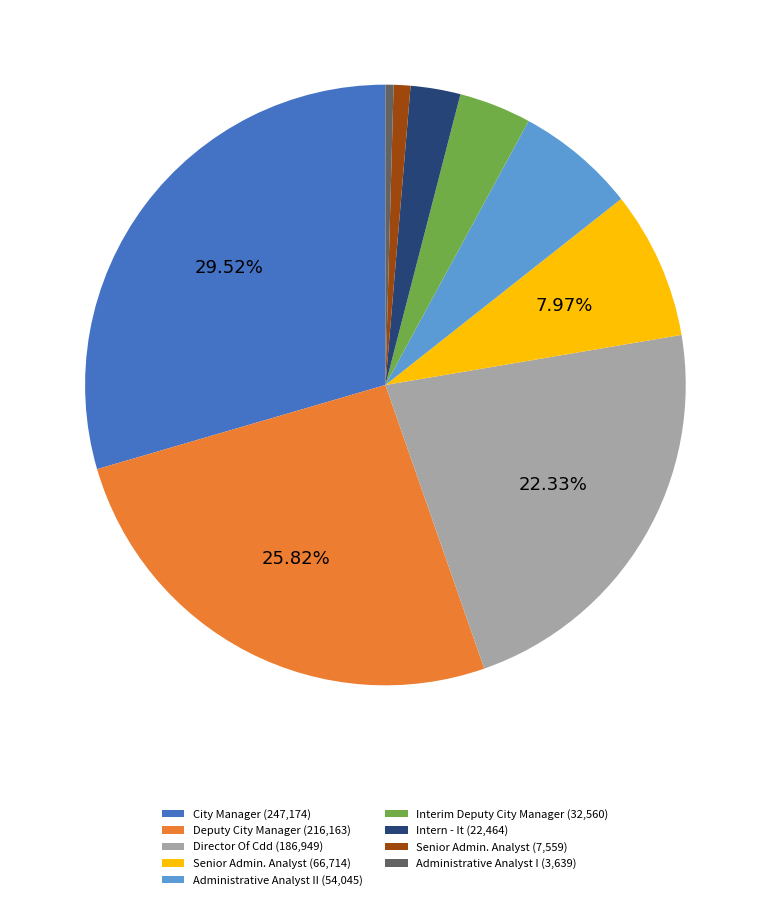

Which has a higher value, Administrative Analyst I (3,639) or City Manager (247,174)?

City Manager (247,174)